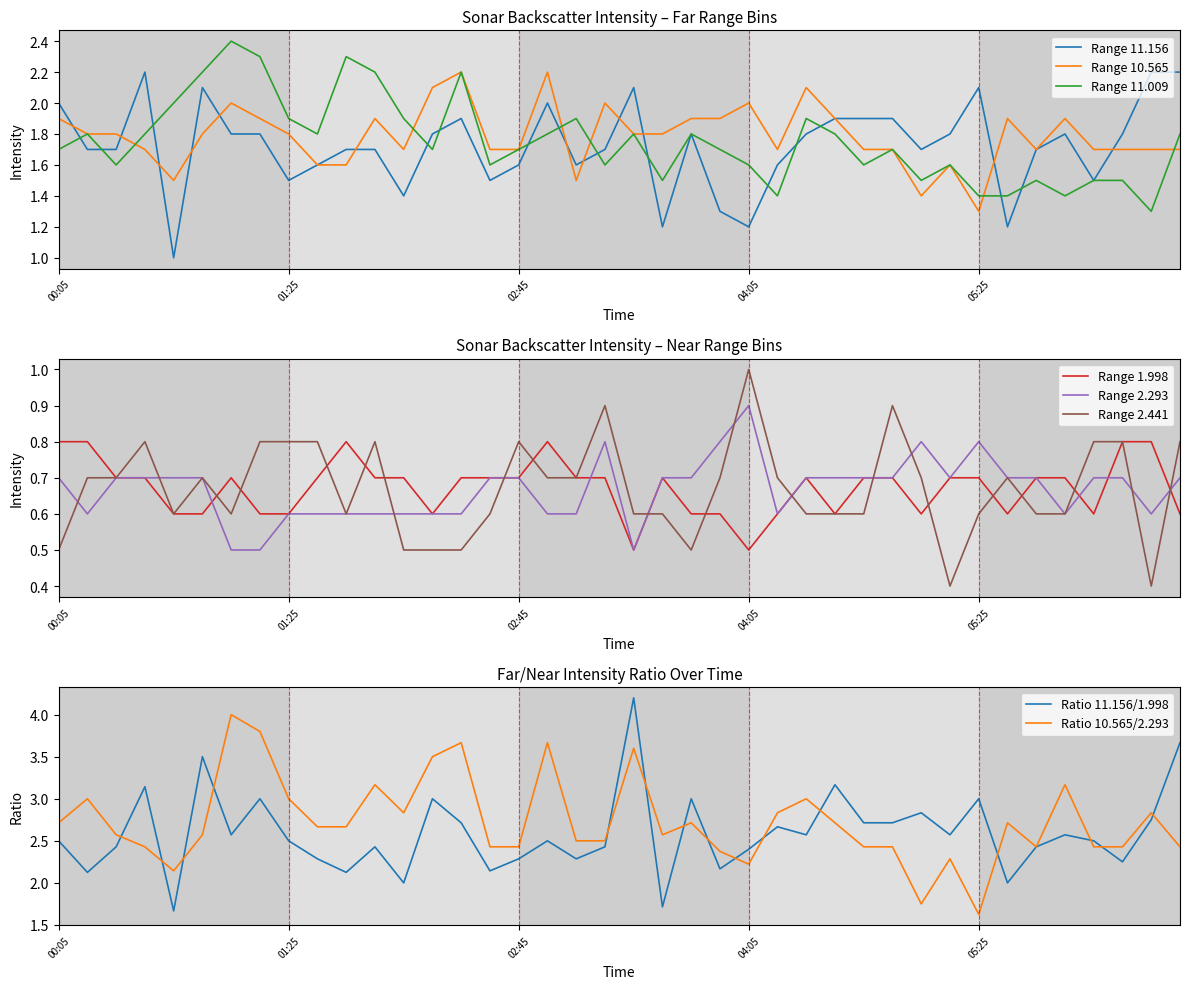

What position from the right is 1992/05/22 04:15?

15